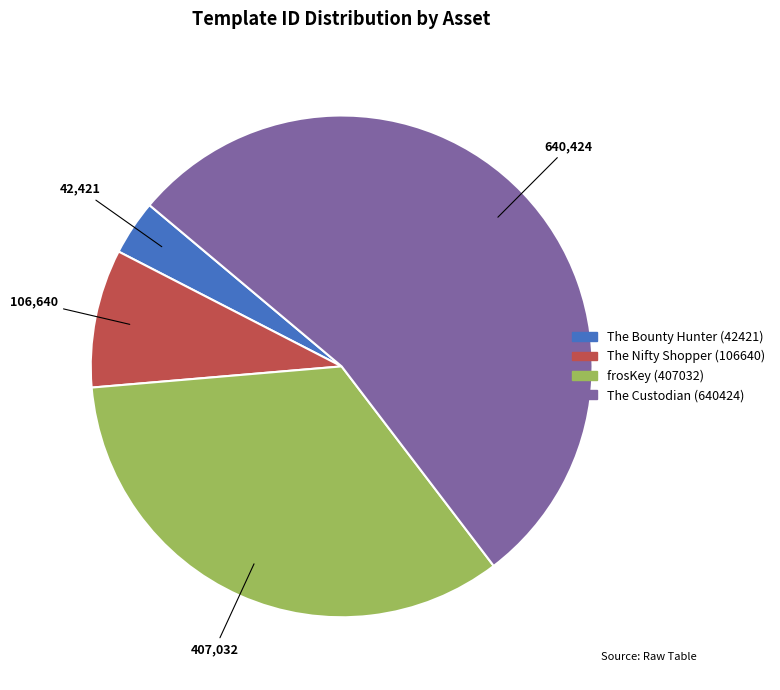

How many slices are in this pie chart?

4